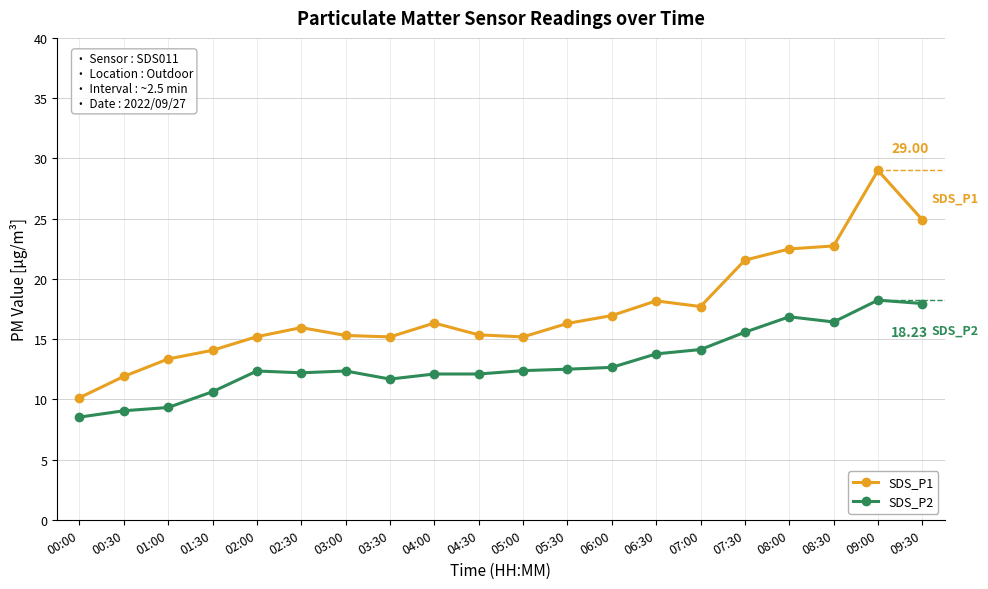

True or false: SDS_P2 has more than 0 interior local peaks.

True